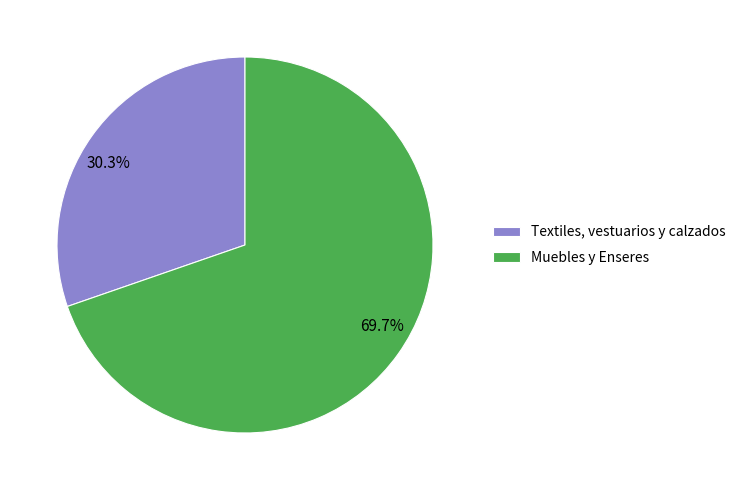

What percentage is the Muebles y Enseres slice, to the nearest percent?

70%